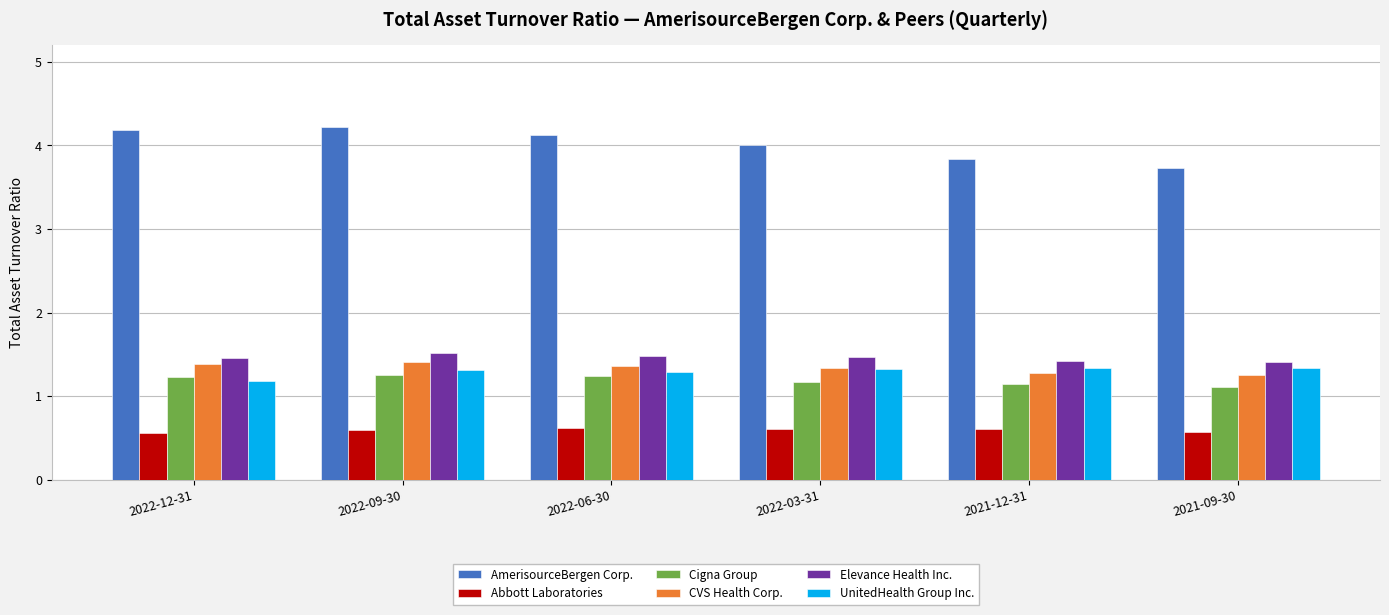

What is the average value of the Elevance Health Inc. series?

1.5